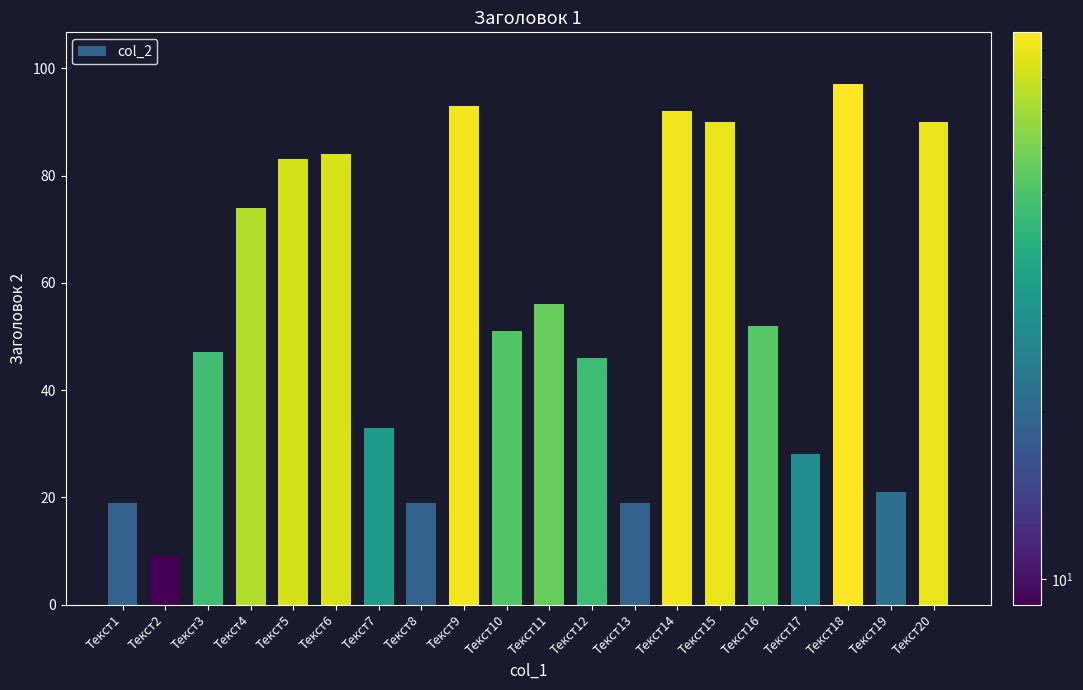

What is the difference between the second highest and second lowest values?

74